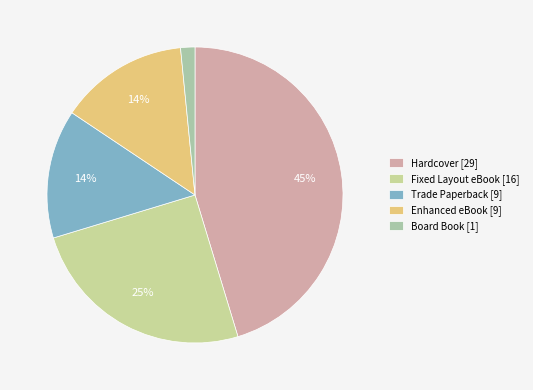

Count the number of slices in the pie.

5